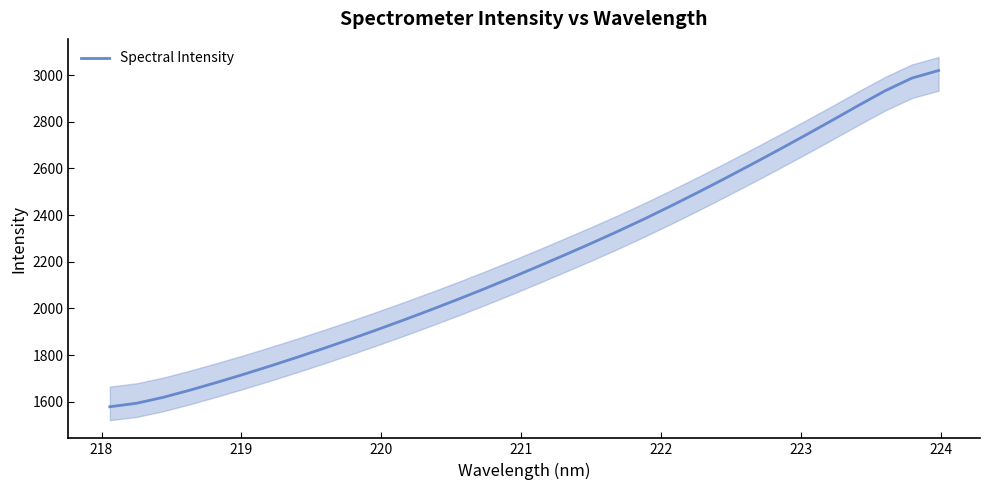

What is the smallest value displayed?

1578.2